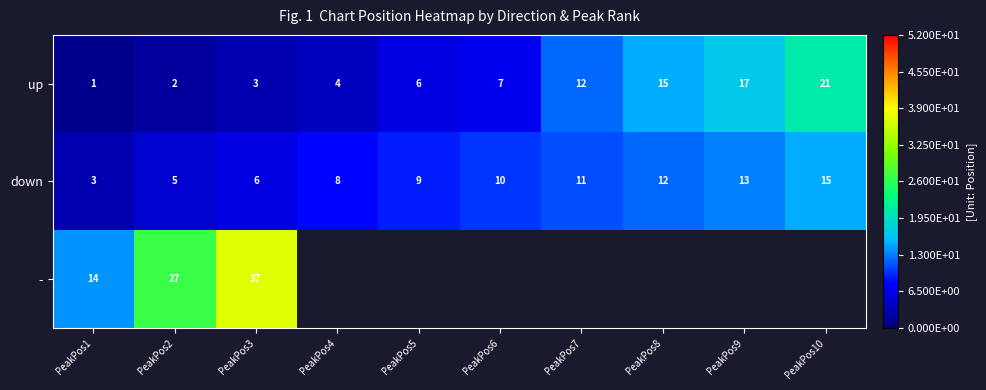

At PeakPos1, list the series in order from largest to smallest.

-, down, up